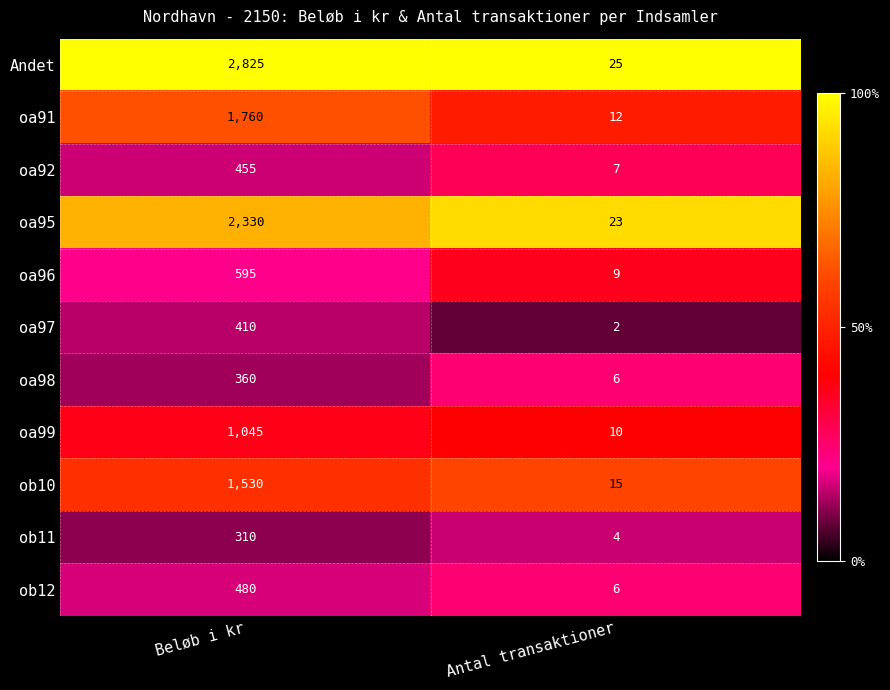

Reading left to right, list all the values displayed in this chart.

Andet: 2825	25
oa91: 1760	12
oa92: 455	7
oa95: 2330	23
oa96: 595	9
oa97: 410	2
oa98: 360	6
oa99: 1045	10
ob10: 1530	15
ob11: 310	4
ob12: 480	6